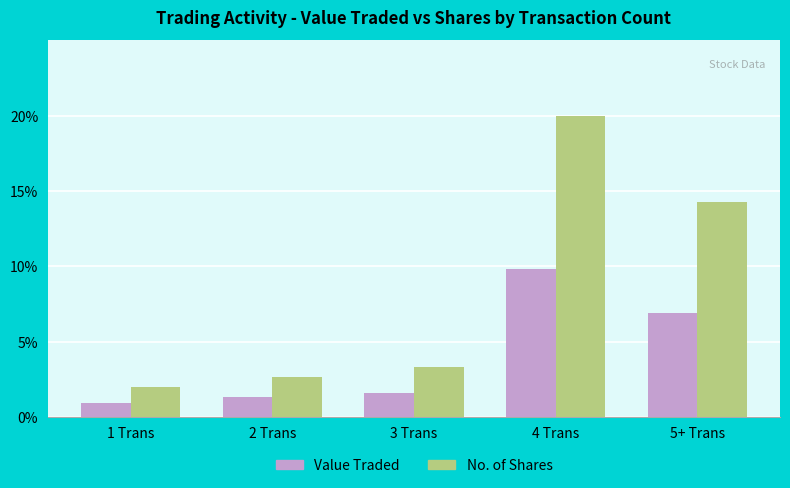

What value does the No. of Shares series have at 1 Trans?

2.0